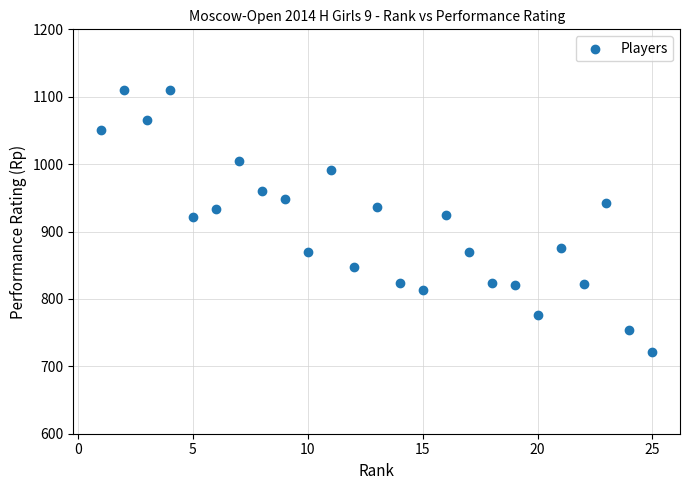

What is the range of Y values (max minus min)?

389